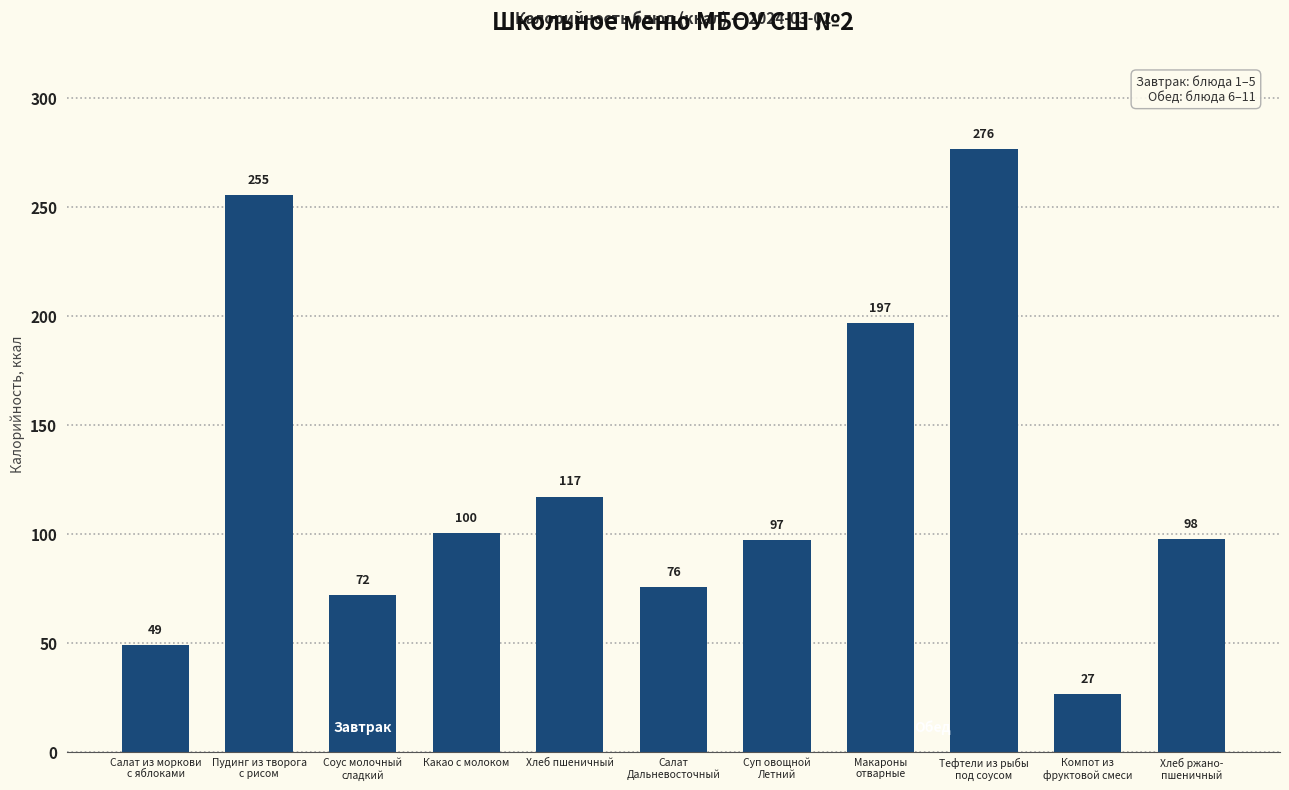

What is the difference between the values at Соус молочный
сладкий and Какао с молоком?

28.4